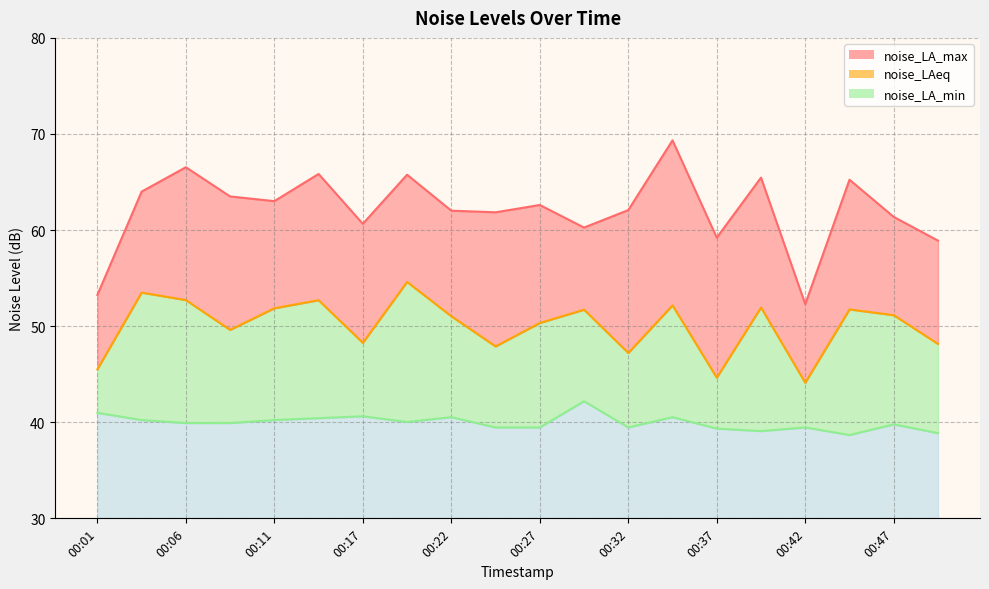

How many categories are shown in the chart?

20